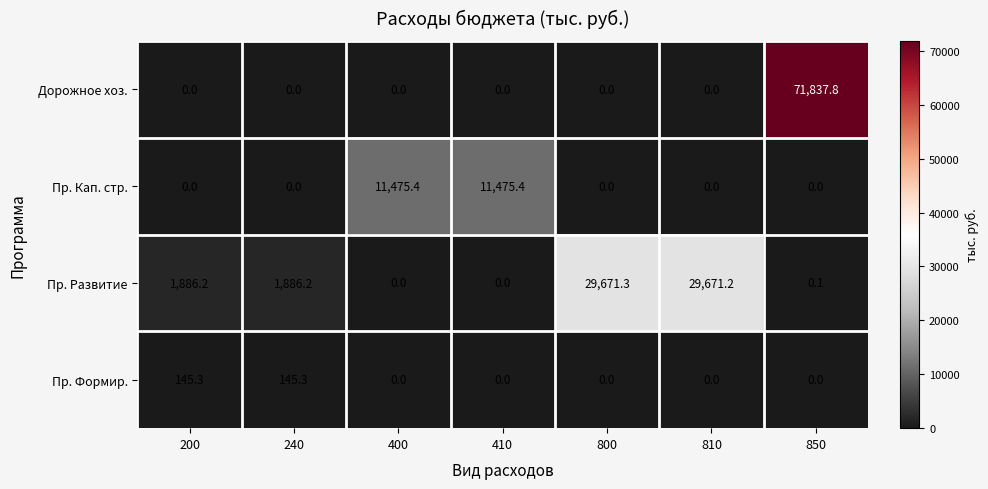

List the series in order of their peak value, lowest first.

Пр. Формир., Пр. Кап. стр., Пр. Развитие, Дорожное хоз.